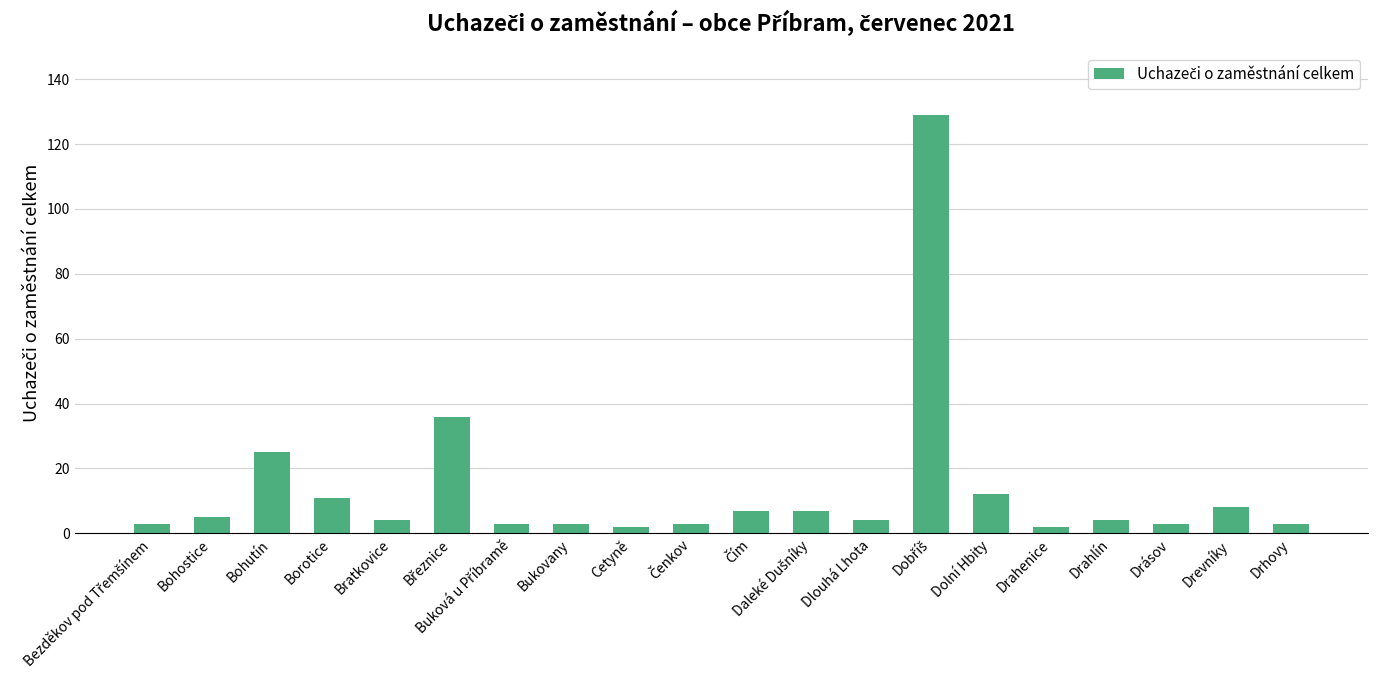

How many categories are shown in the chart?

20